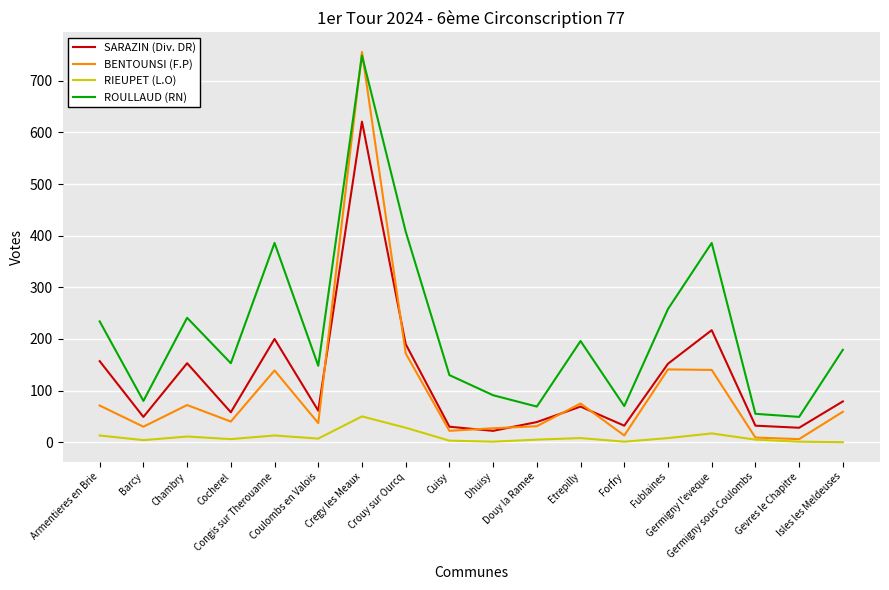

In RIEUPET (L.O), how many points are higher than both neighbors (excluding endpoints)?

5